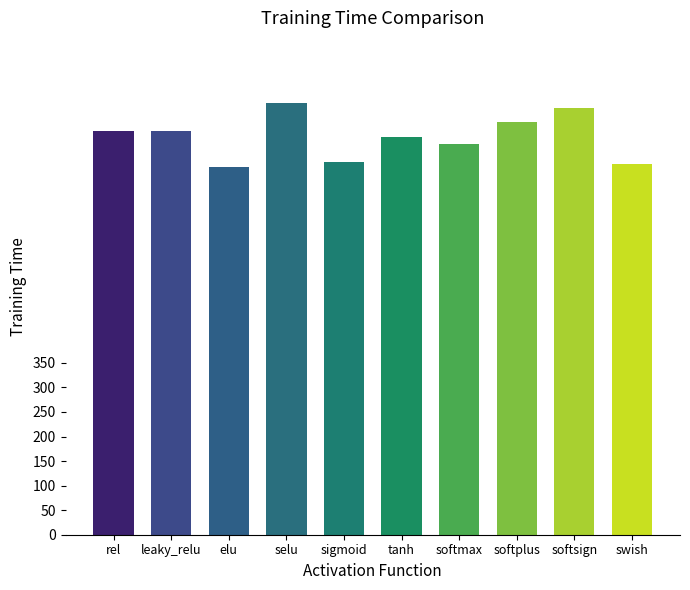

The chart shows a value of 1275.1 at rel. True or false?

False